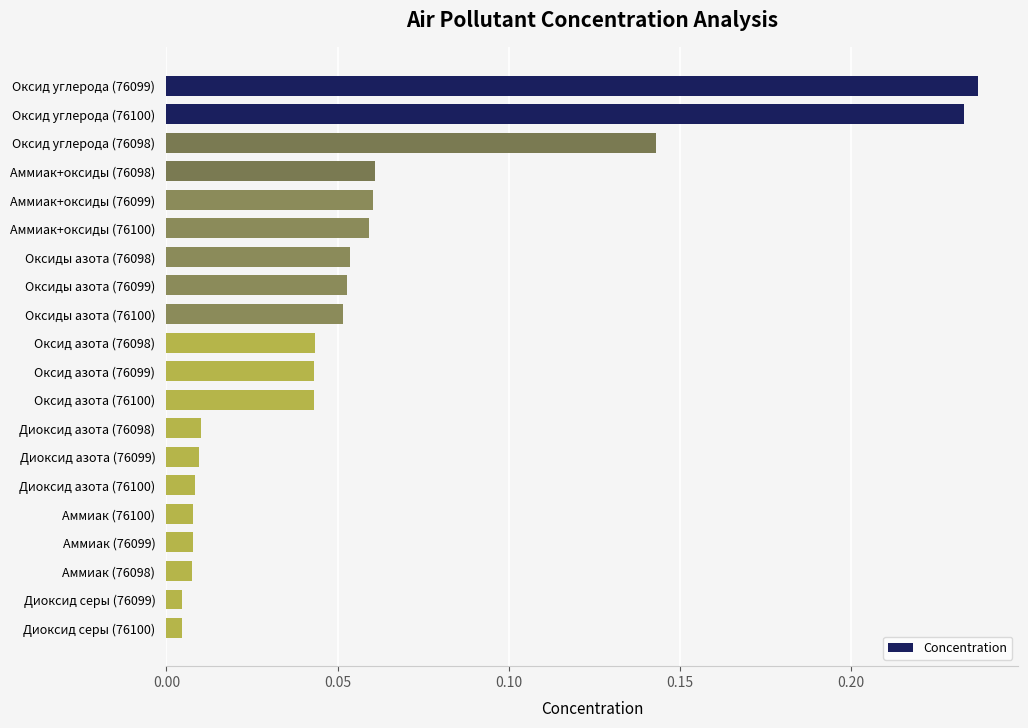

What is the label of the 7th bar from the bottom?

Диоксид азота (76099)